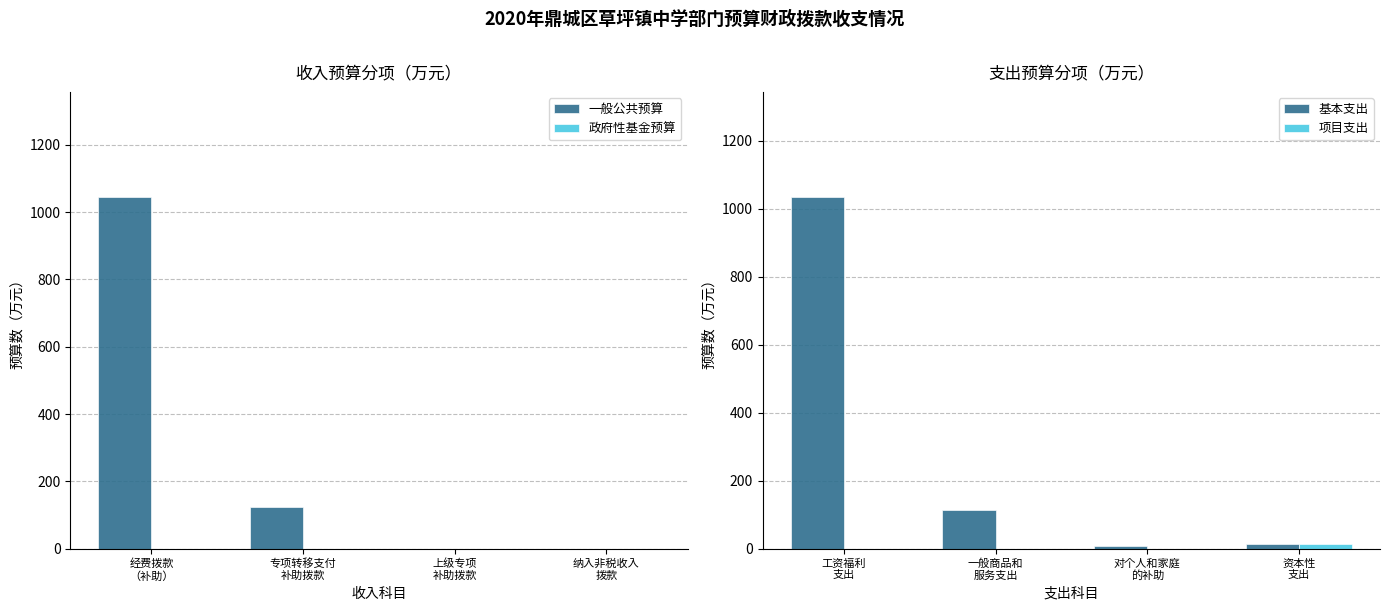

Which category has the highest value in the 基本支出 series?

工资福利
支出